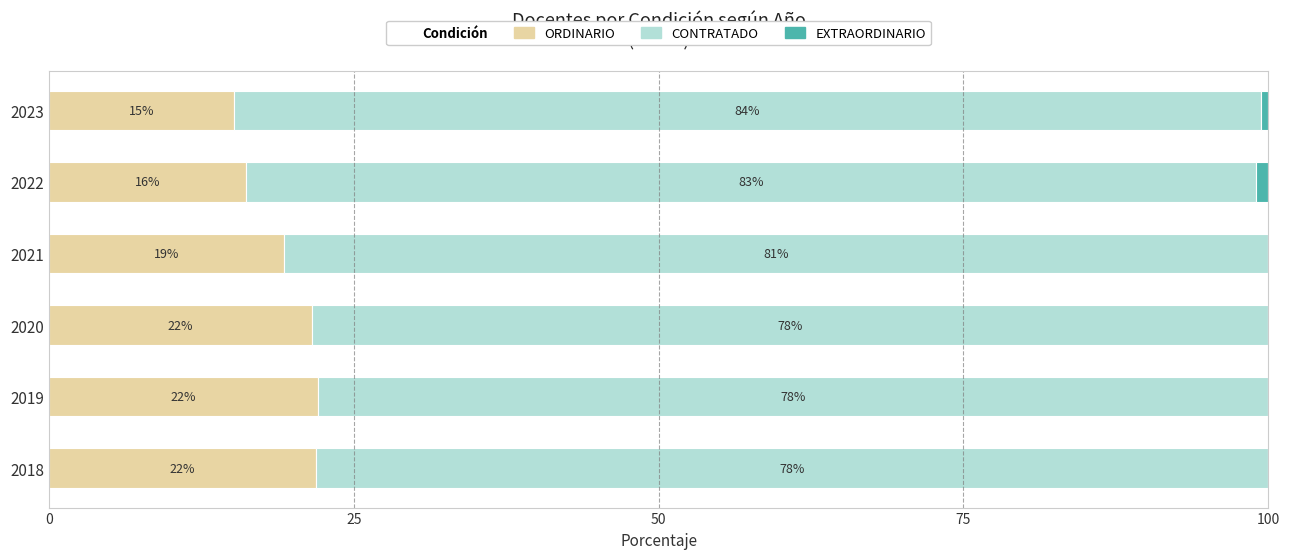

What is the total value across all series at 2023?

100.0